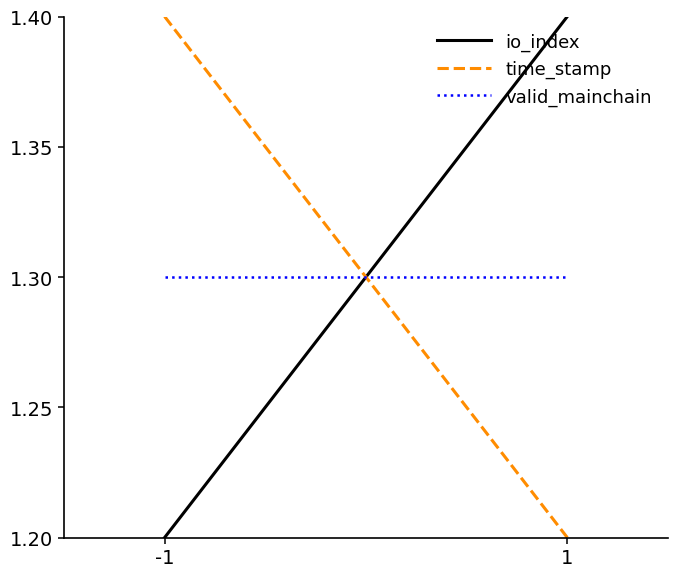

At 1, list the series in order from largest to smallest.

io_index, valid_mainchain, time_stamp